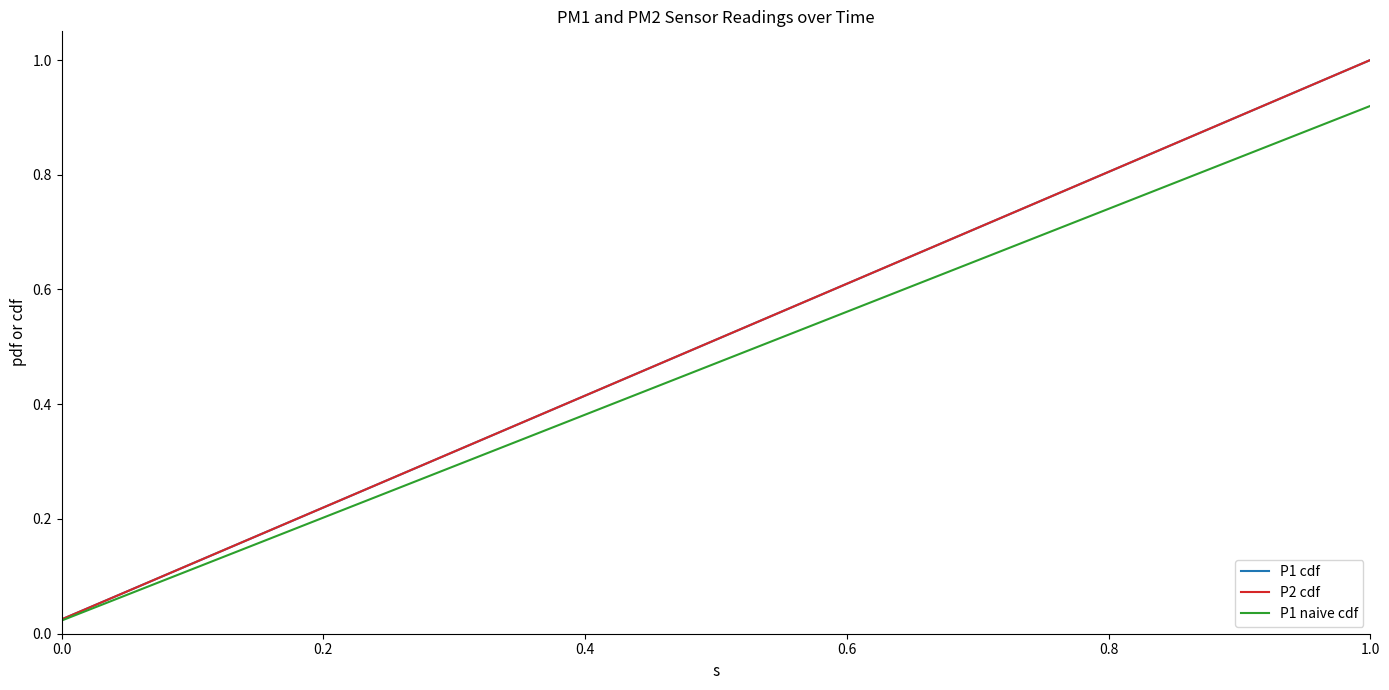

Does the chart display data point markers on the line(s)?

No